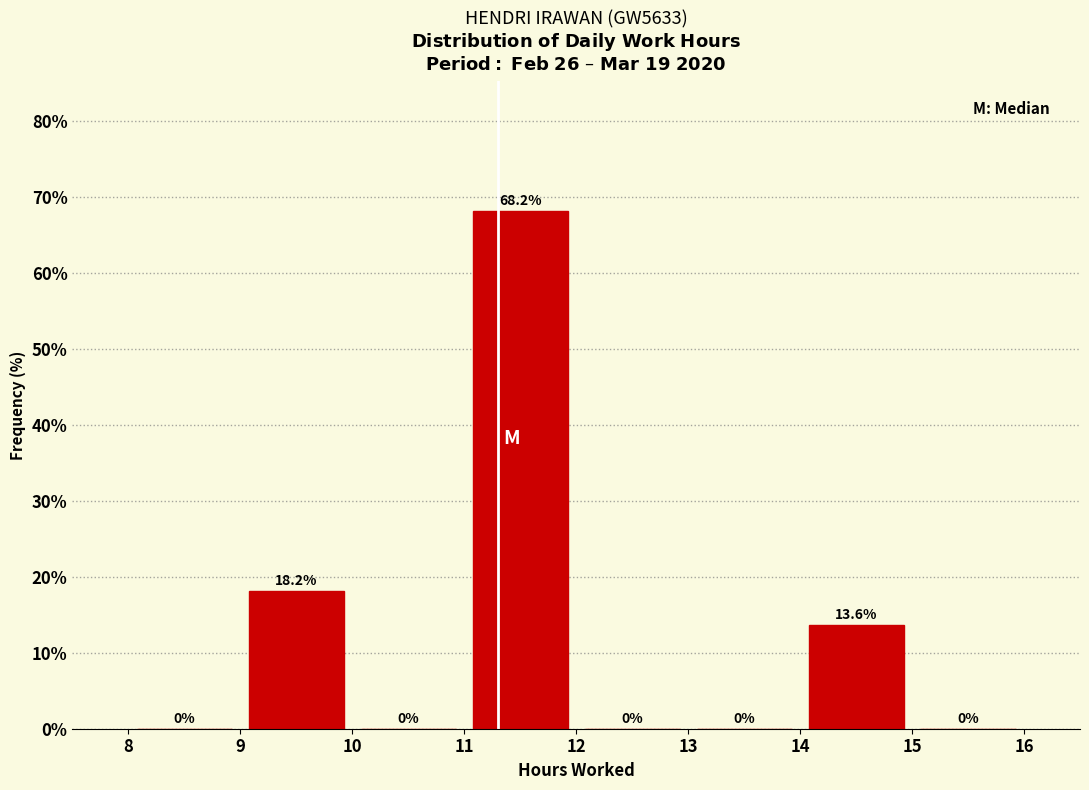

What is the height of the bar covering 14 to 15 on the x-axis?

13.6